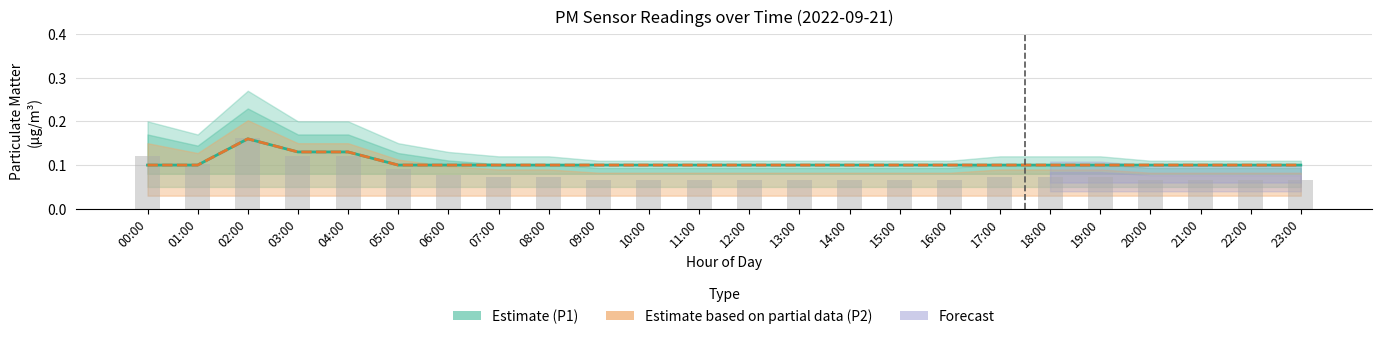

Rank the series at 00:00 from lowest to highest value.

P1 (Estimate), P2 (Estimate based on partial data)